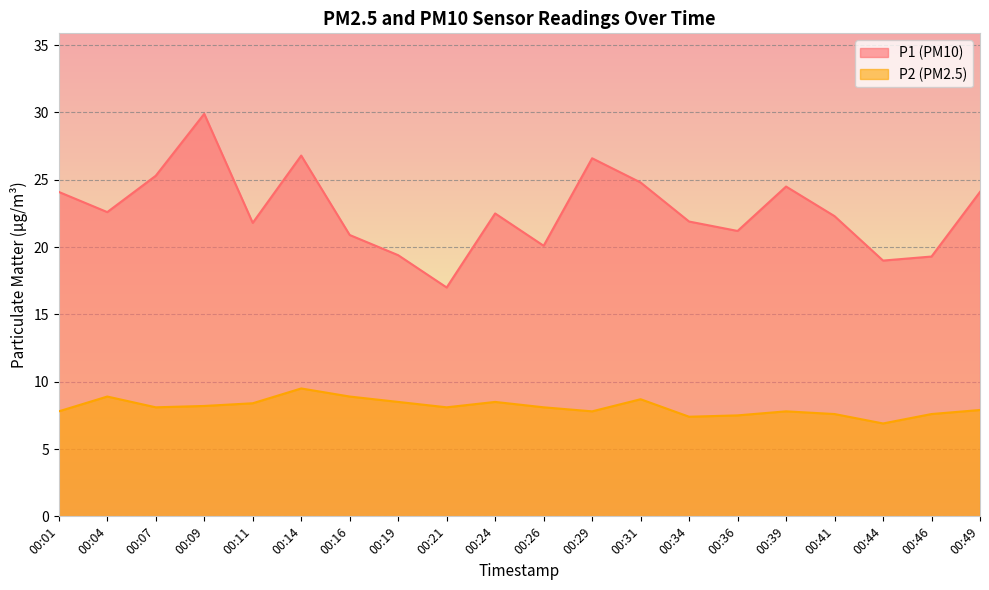

What is the difference between the P1 values at 00:16 and 00:36?

0.3